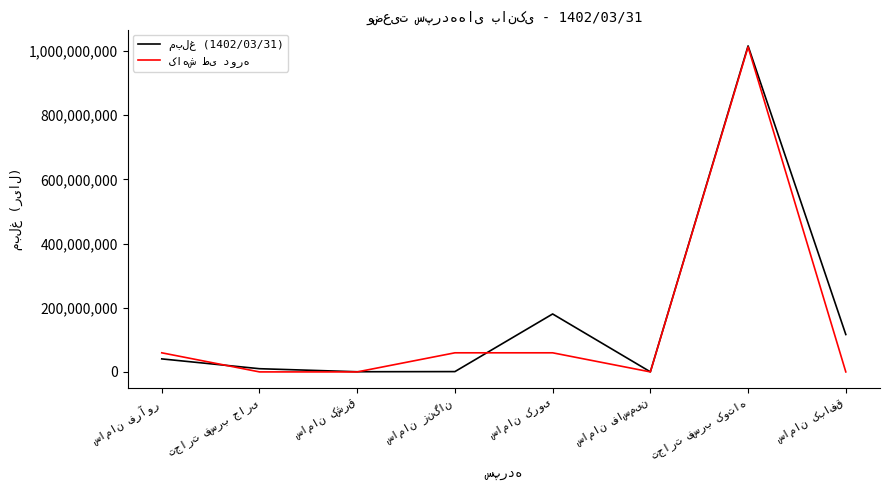

List the labels in order of کاهش طی دوره value, smallest first.

تجارت فسرب جاری, سامان کشرق, سامان فاسمین, سامان کبافق, سامان فرآور, سامان زنگان, سامان کروی, تجارت فسرب کوتاه